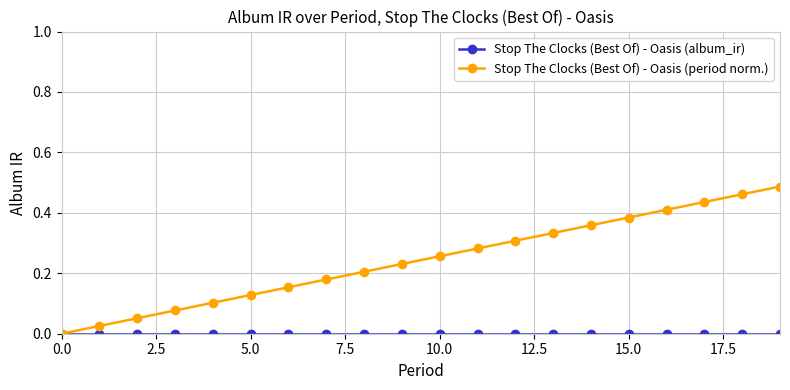

True or false: Stop The Clocks (Best Of) - Oasis (period norm.) has more than 1 interior local peaks.

False